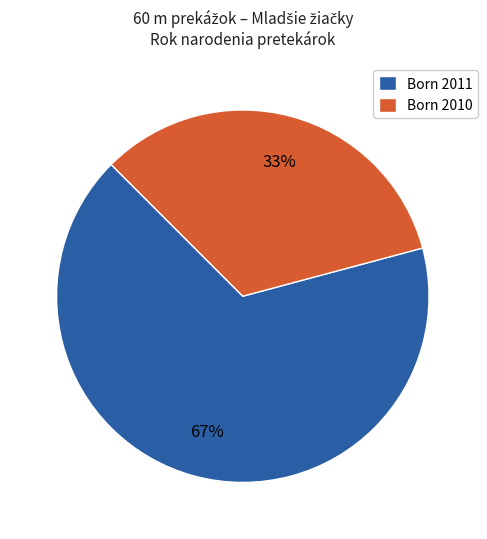

To the nearest percent, what percentage of the pie is Born 2011?

67%